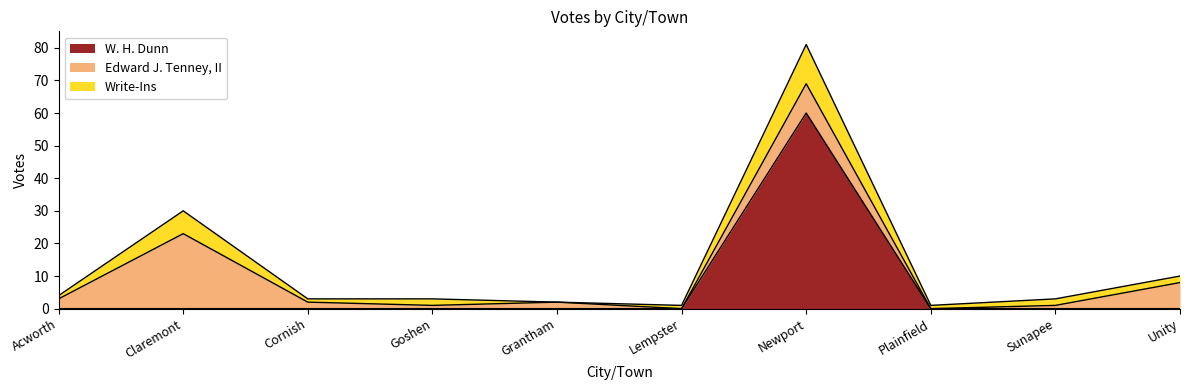

Reading left to right, what are all the values shown in this chart?

W. H. Dunn: Acworth=0	Claremont=0	Cornish=0	Goshen=0	Grantham=0	Lempster=0	Newport=60	Plainfield=0	Sunapee=0	Unity=0
Edward J. Tenney, II: Acworth=3	Claremont=23	Cornish=2	Goshen=1	Grantham=2	Lempster=0	Newport=9	Plainfield=0	Sunapee=1	Unity=8
Write-Ins: Acworth=1	Claremont=7	Cornish=1	Goshen=2	Grantham=0	Lempster=1	Newport=12	Plainfield=1	Sunapee=2	Unity=2